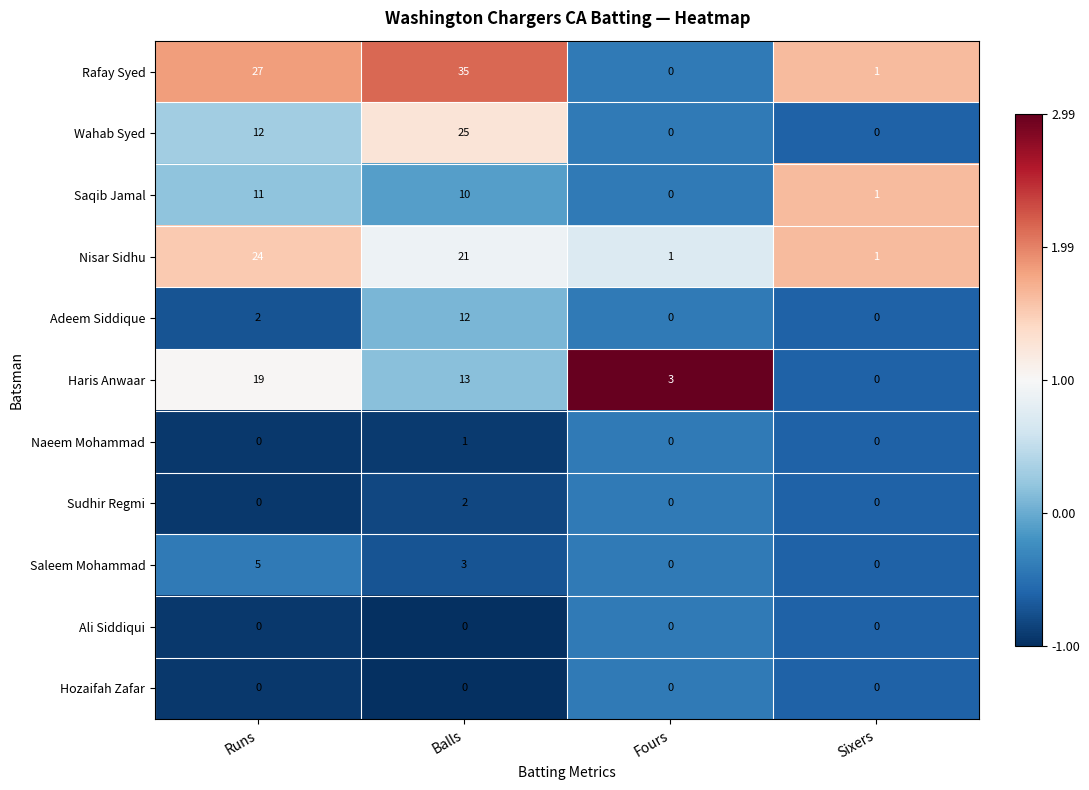

What is the difference between the second highest and second lowest values in the Wahab Syed series?

12